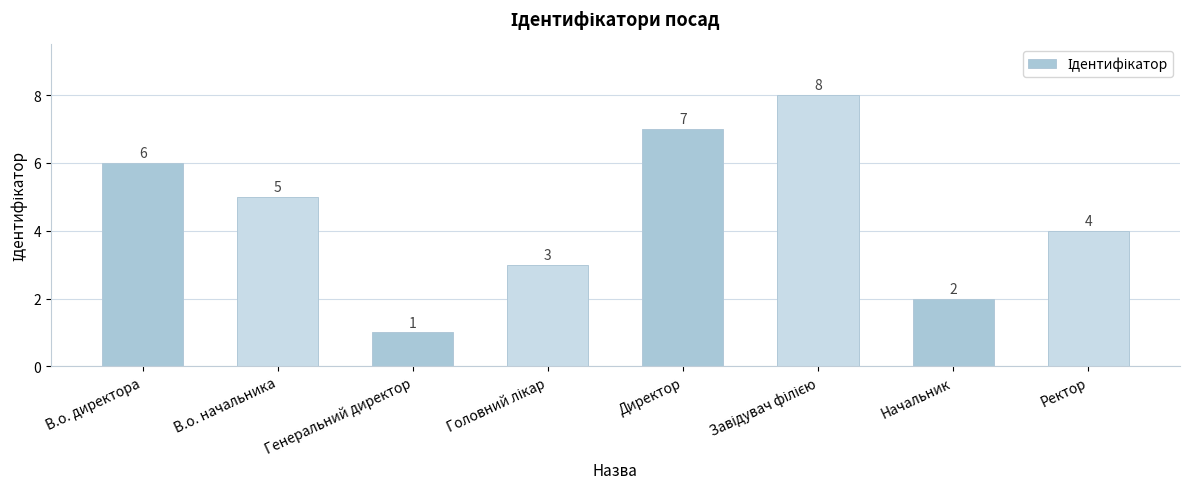

What is the ratio of the value at Начальник to the value at Ректор?

0.5